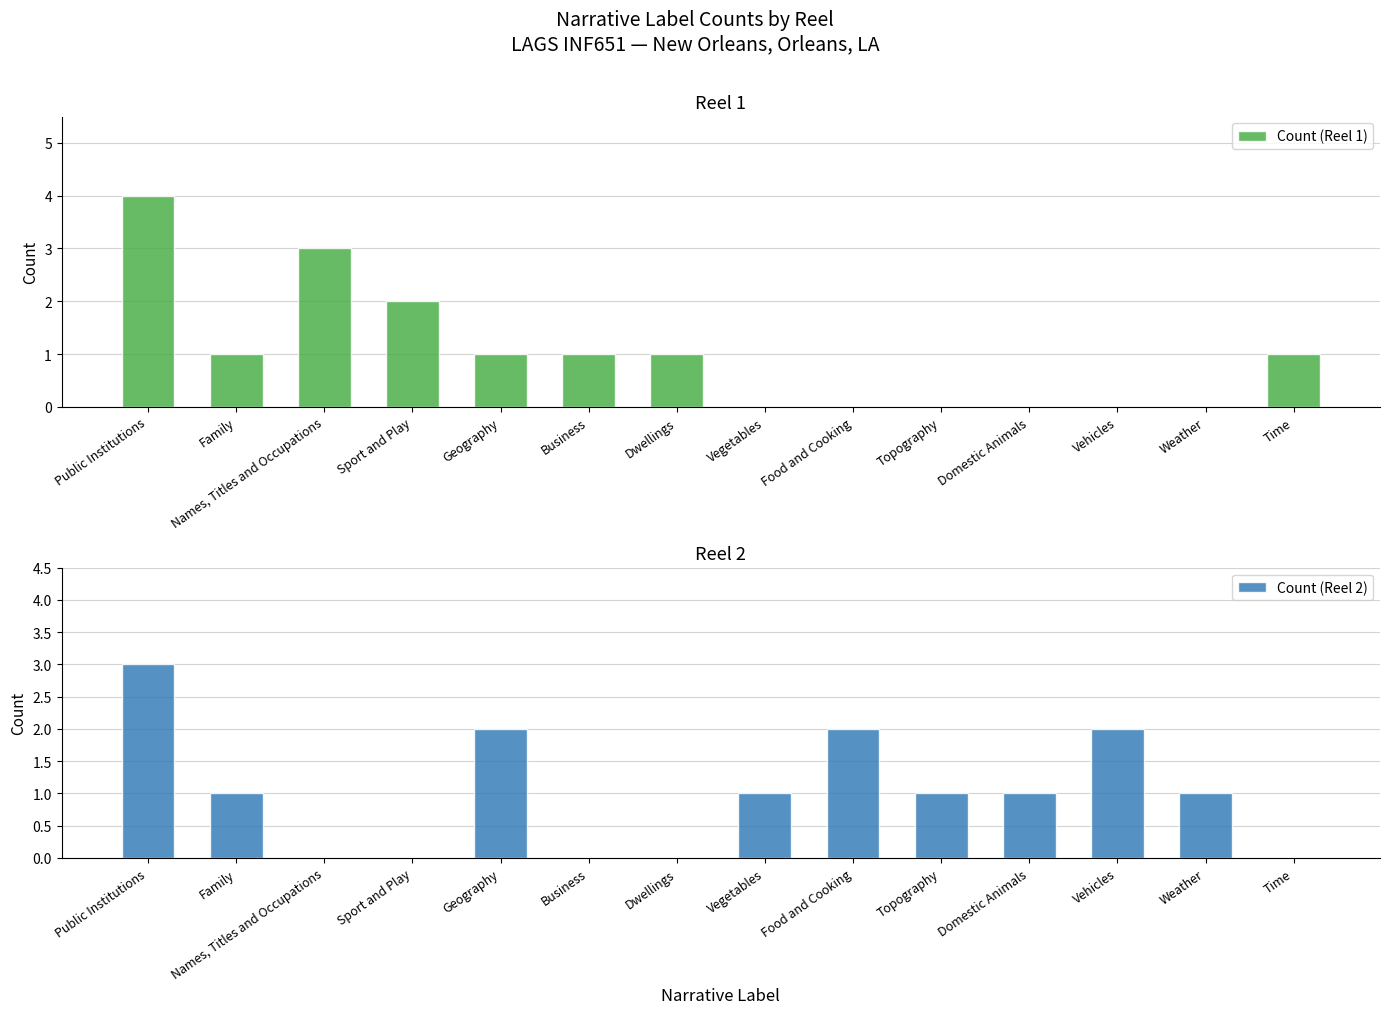

Which series has the largest range (max minus min)?

Count (Reel 1)